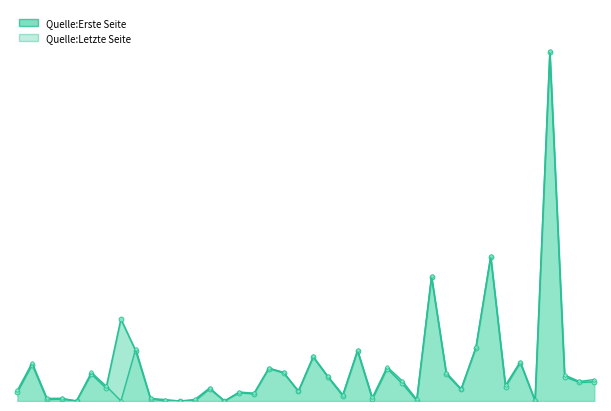

How many distinct data groups are displayed?

2